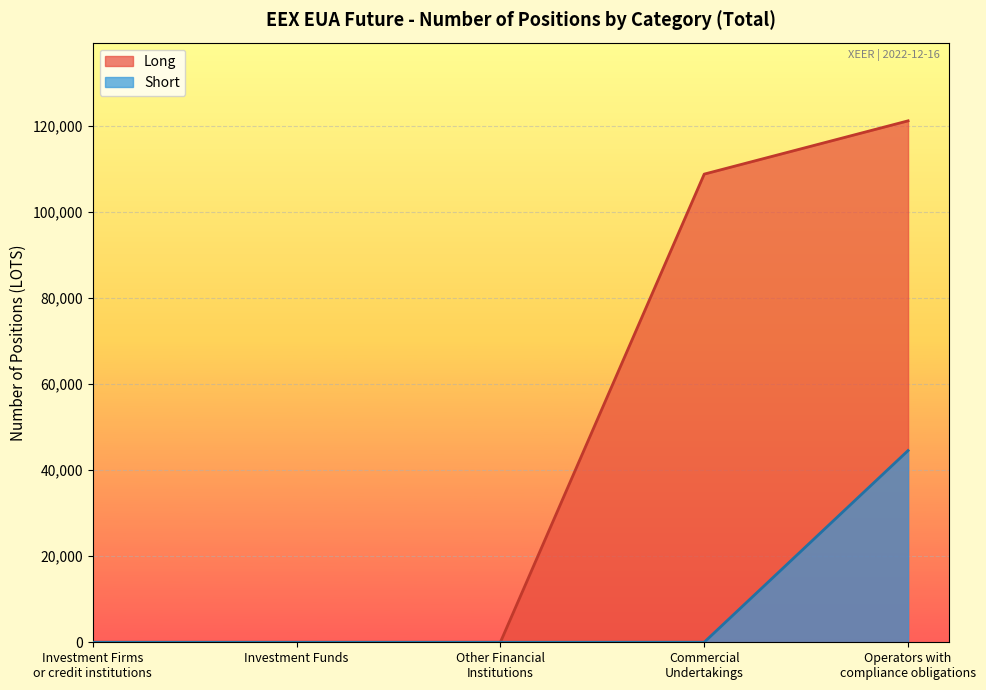

What is the difference between the maximum and second lowest values in the Short series?

44577